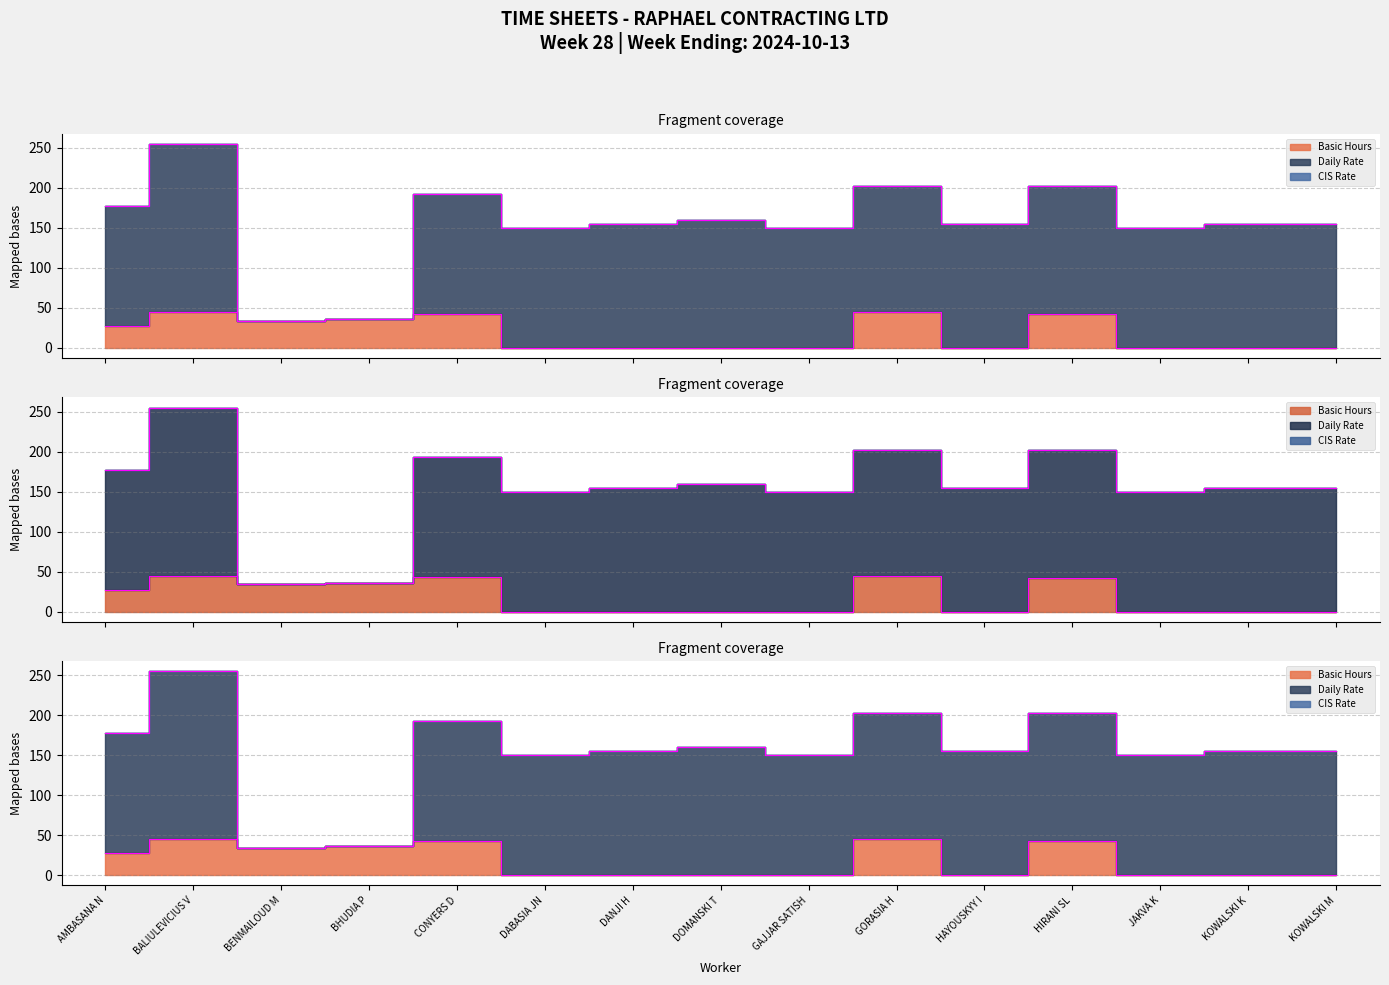

How many distinct data groups are displayed?

3